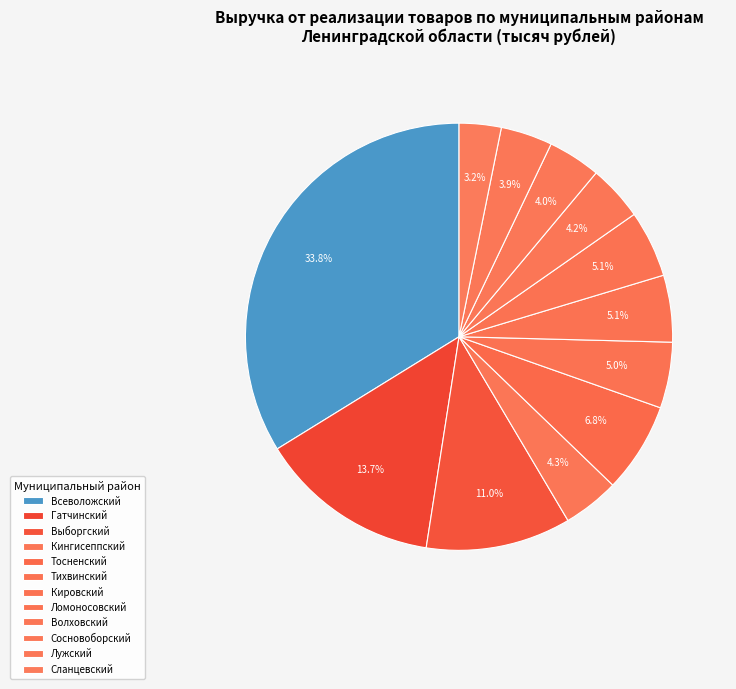

How many segments does this pie chart have?

12